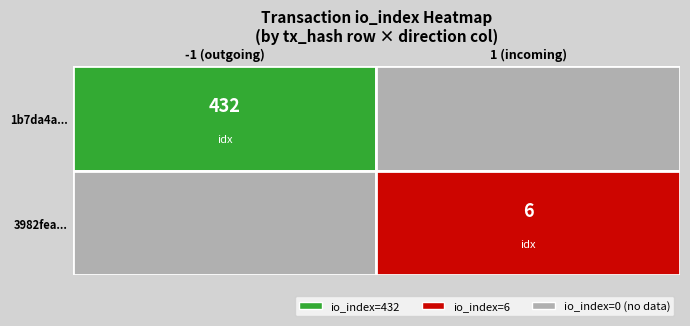

What is the difference between the 3982feae4e0eacd718bb763a9437f42d2172422... values at direction and io_index?

5